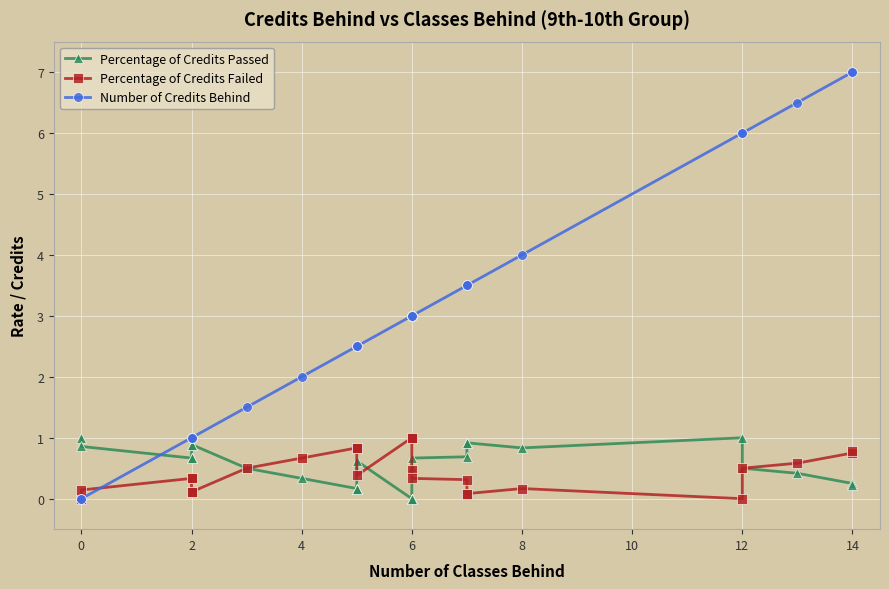

True or false: Percentage of Credits Passed and Number of Credits Behind intersect in this chart.

True